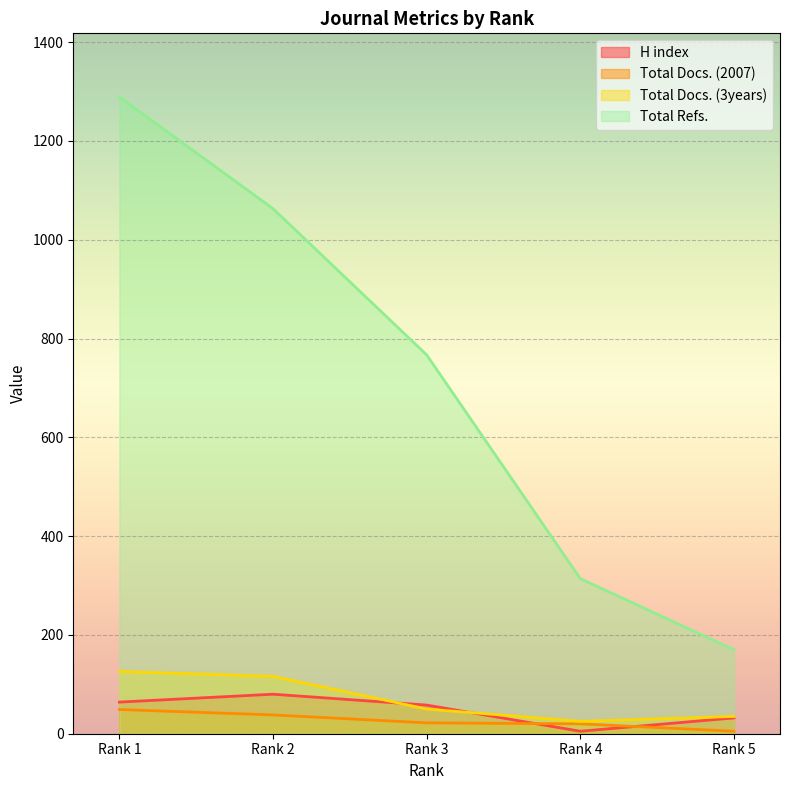

What is the greatest value displayed?

1289